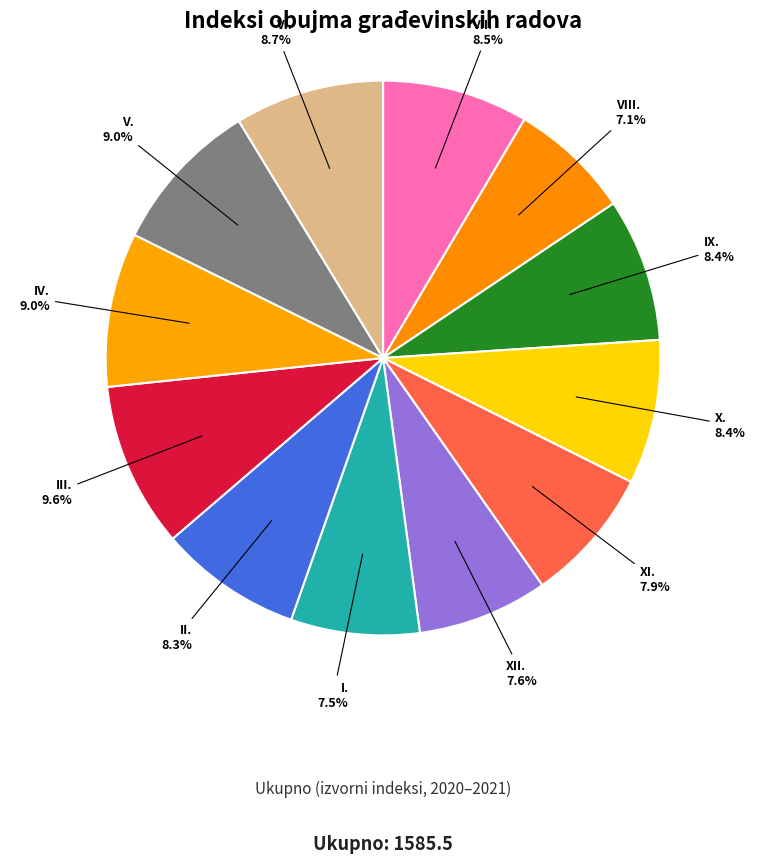

Count the number of slices in the pie.

12